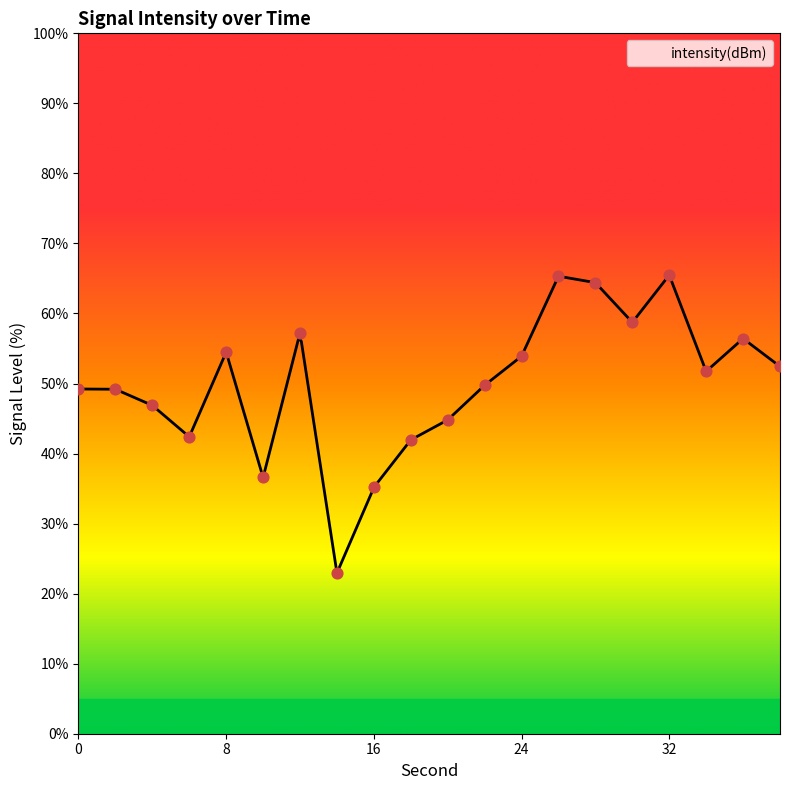

What is the ratio of the value at 32 to the value at 14?

2.9